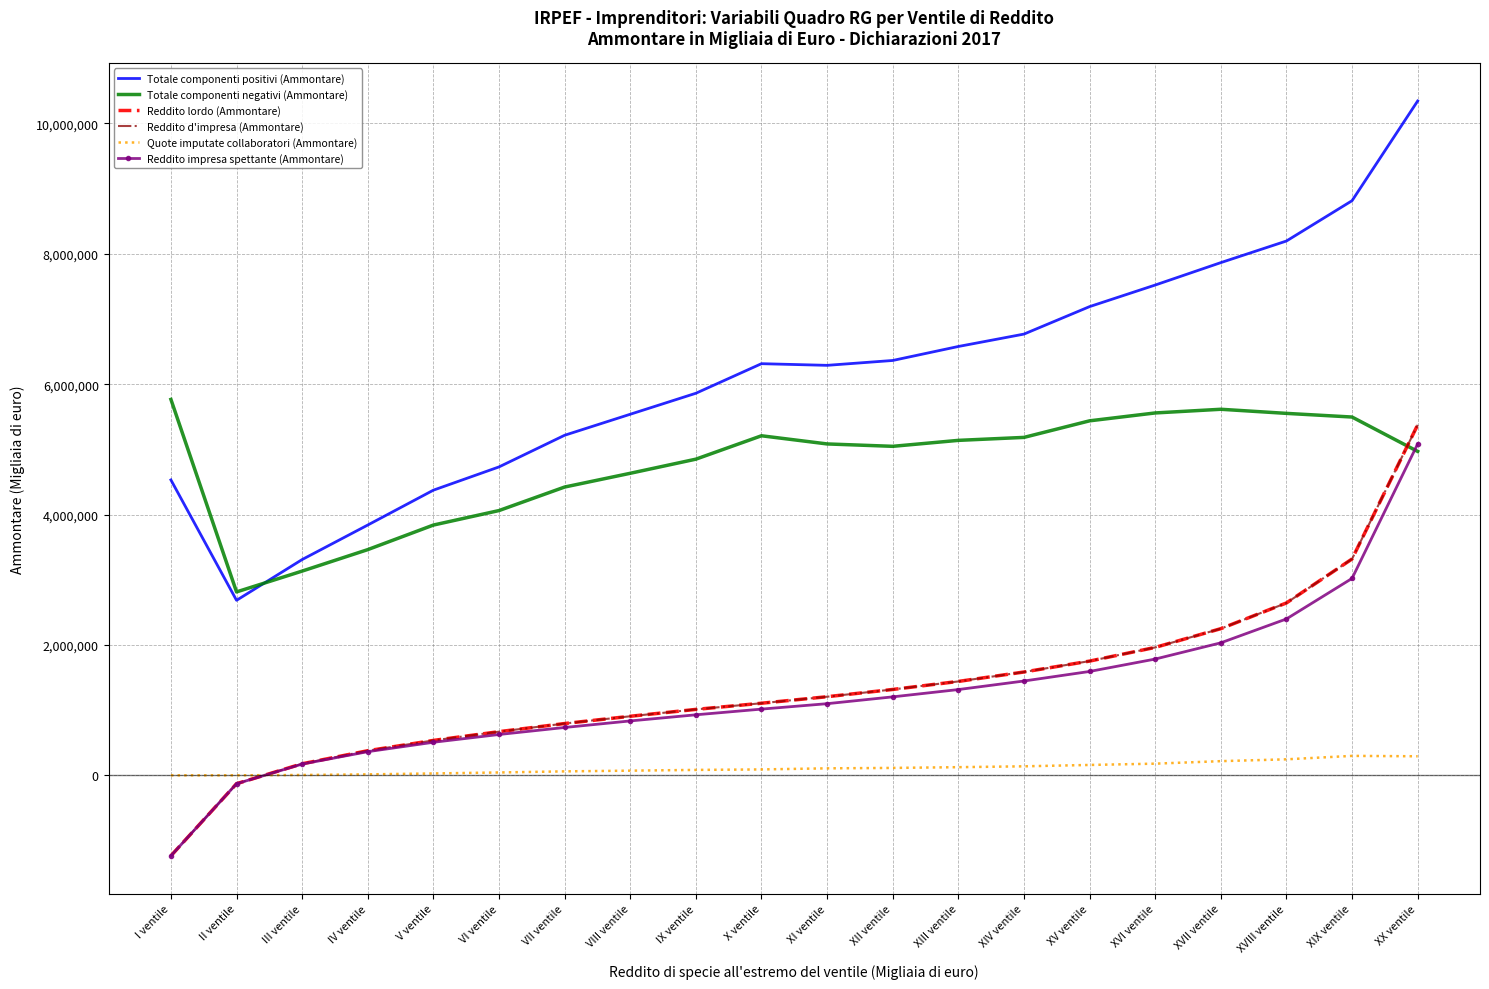

True or false: Totale componenti positivi (Ammontare) and Reddito d'impresa (Ammontare) cross at least once.

False